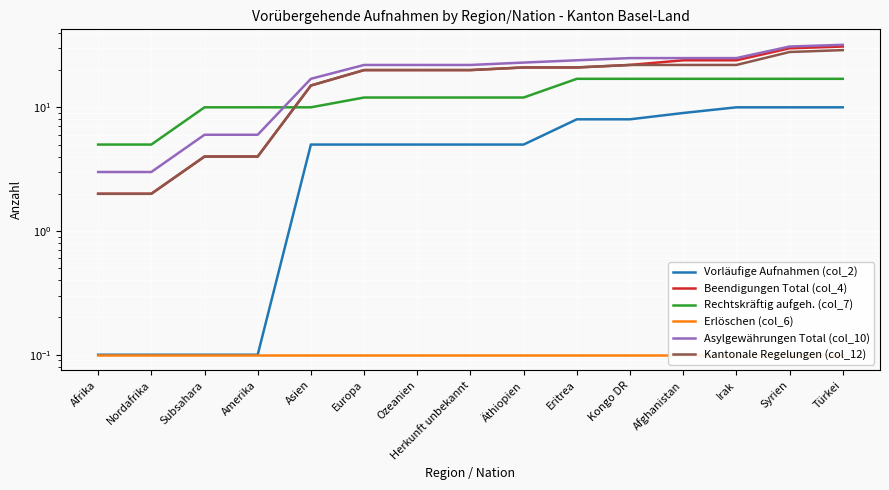

True or false: Rechtskräftig aufgeh. (col_7) has a value of 4.3 at Kongo DR.

False